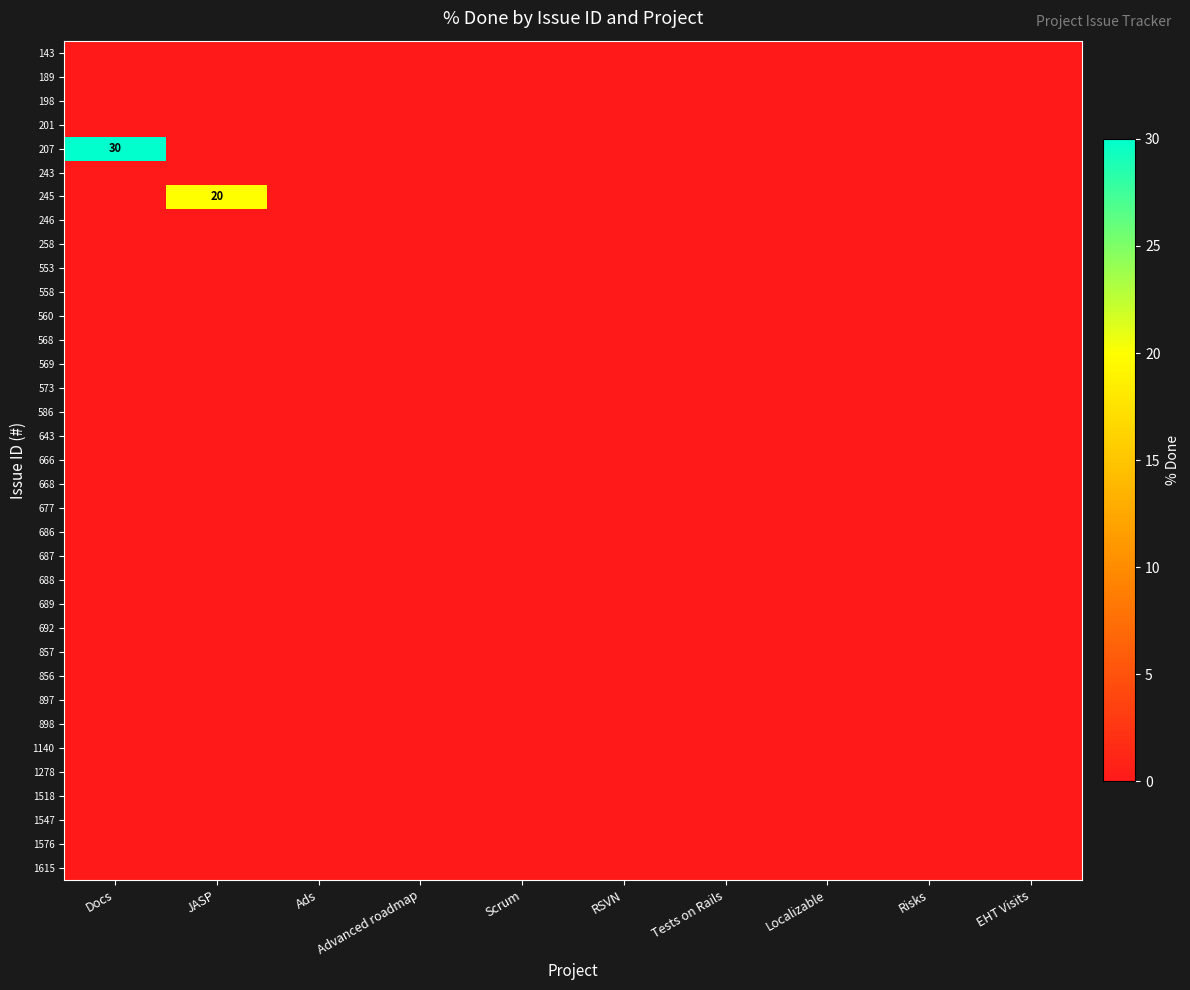

At which category is the sum across all series the highest?

Docs